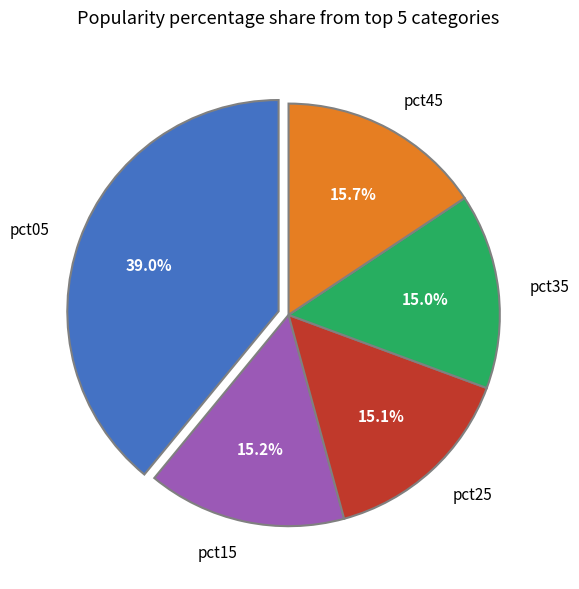

To the nearest percent, what is the average slice percentage?

20%